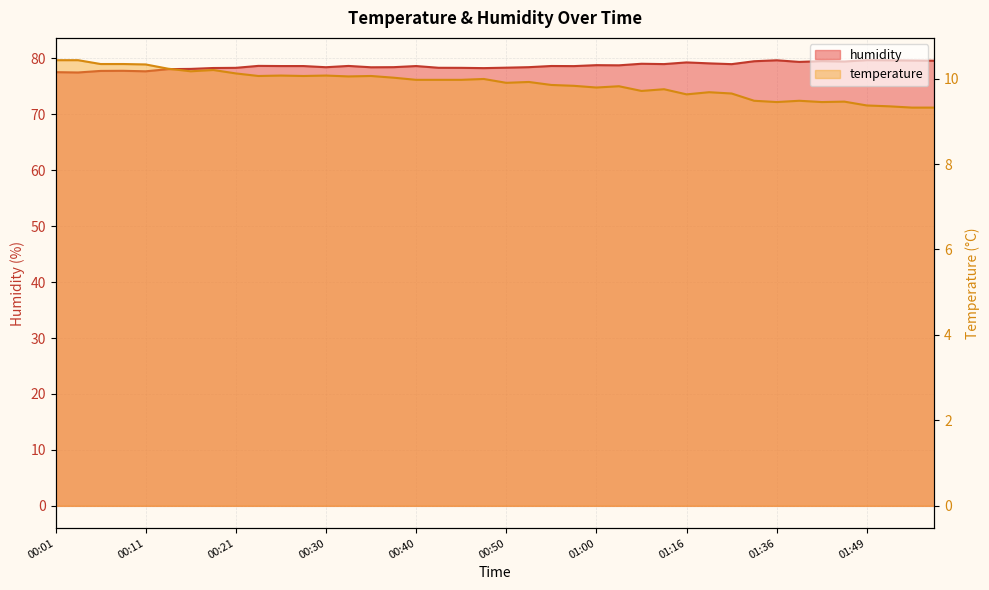

What is the sum of the temperature values at 01:39 and 00:33?

19.5